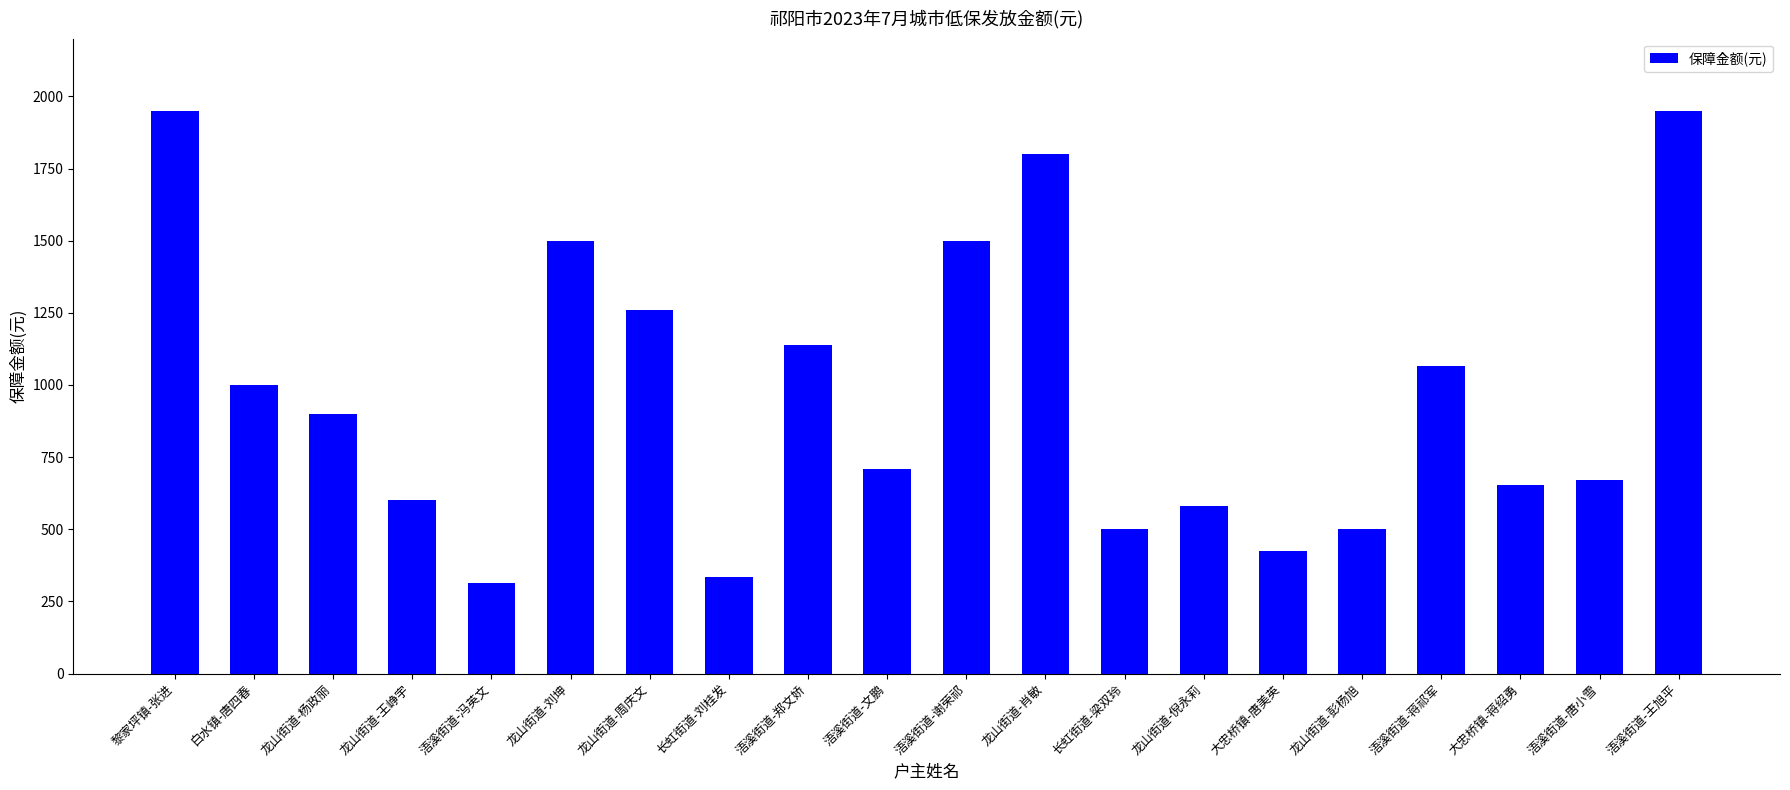

Where does the data first go above 900?

黎家坪镇-张进